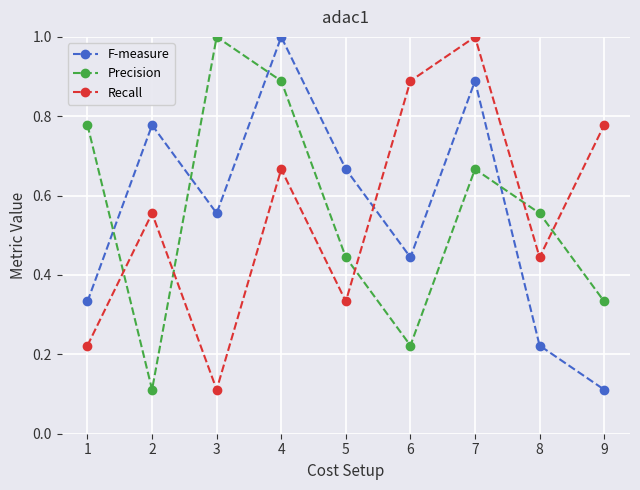

How many intersections are there between Precision and Recall?

5